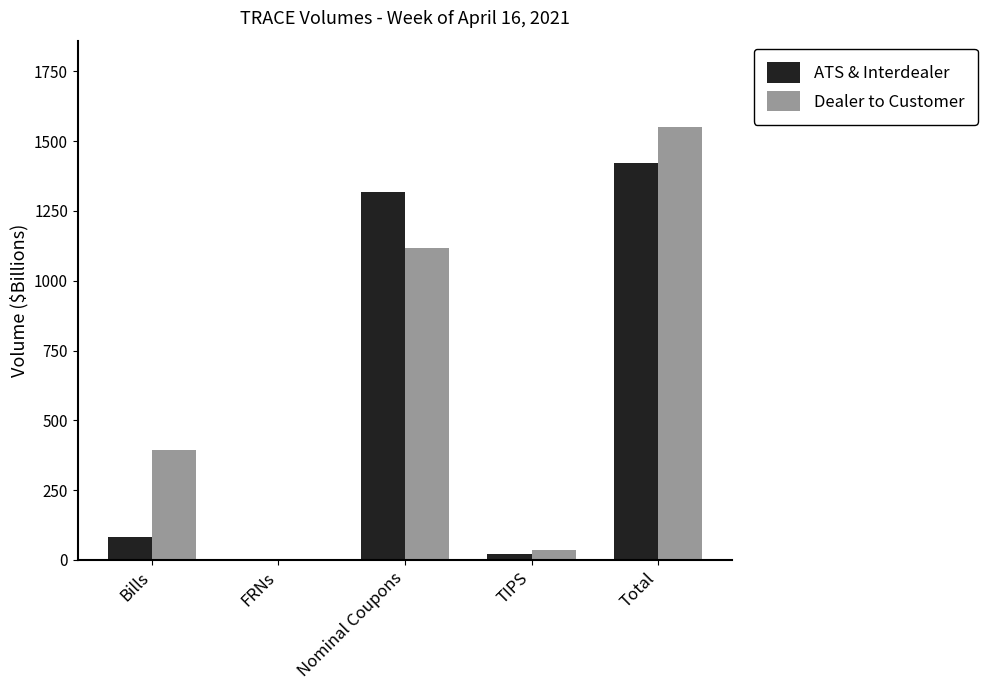

What is the average value of the ATS & Interdealer series?

568.5